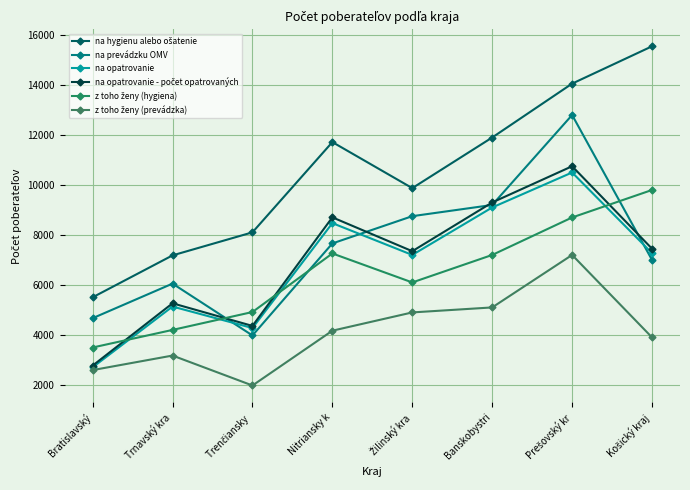

At Nitriansky k, list the series in order from smallest to largest.

z toho ženy (prevádzka), z toho ženy (hygiena), na prevádzku OMV, na opatrovanie, na opatrovanie - počet opatrovaných, na hygienu alebo ošatenie